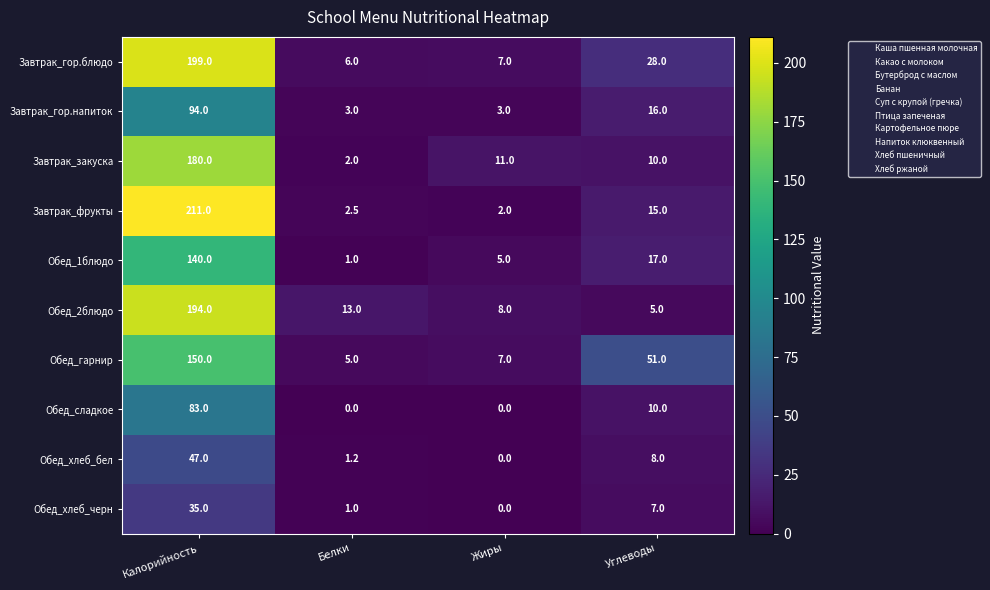

The Завтрак_гор.напиток series shows 94.0 at Калорийность. True or false?

True